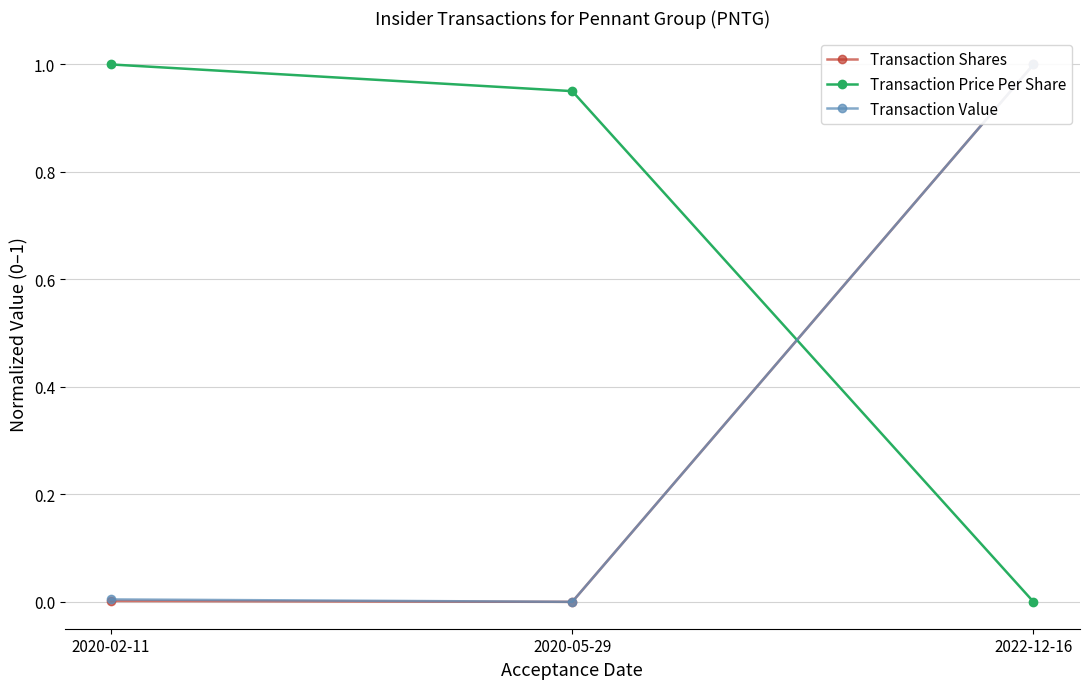

What value does the Transaction Price Per Share series have at 2020-05-29?

1.0